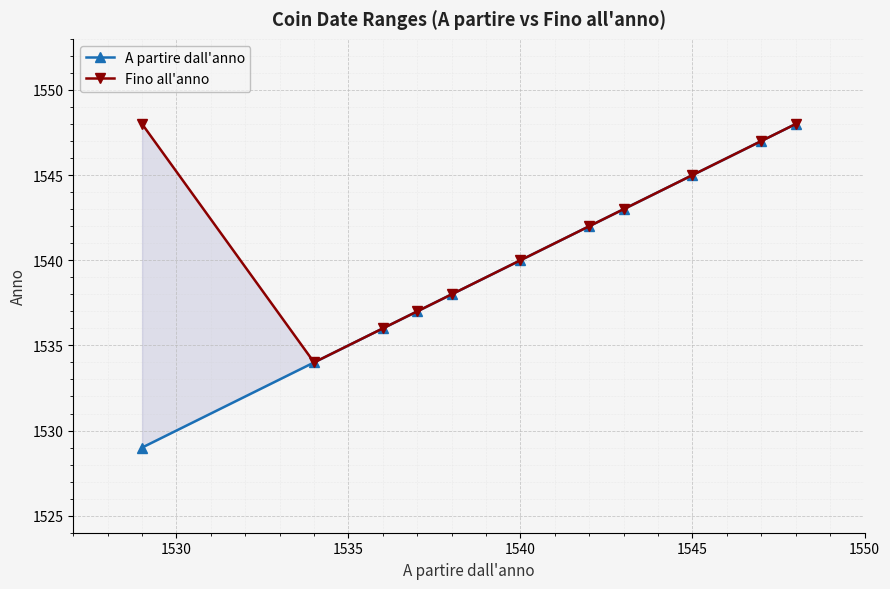

What is the difference between the maximum and minimum values in the Fino all'anno series?

14